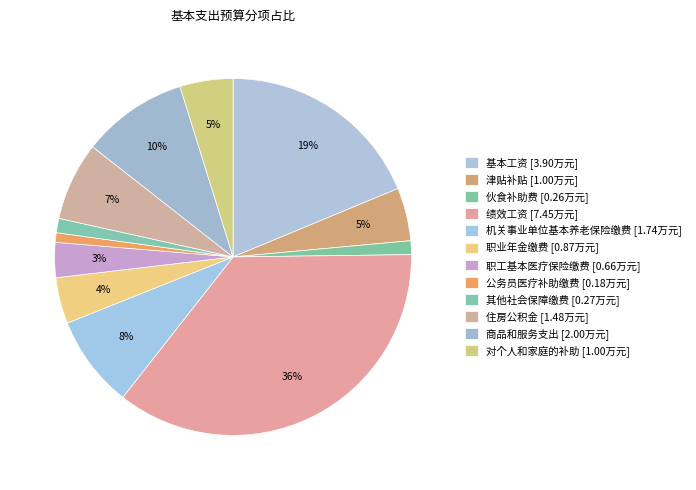

What percentage is the 机关事业单位基本养老保险缴费 slice, to the nearest percent?

8%